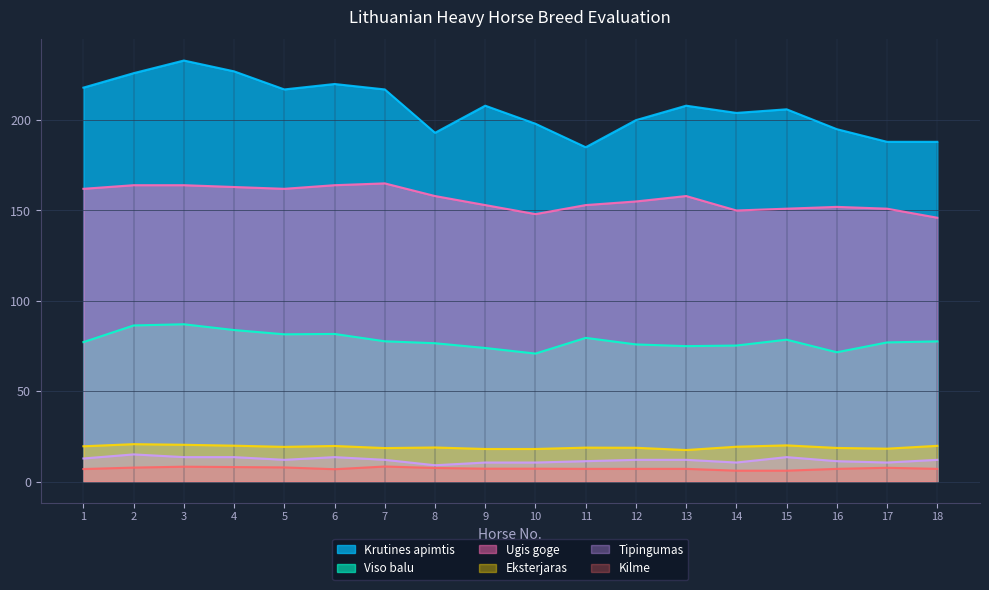

True or false: Viso balu and Ugis goge intersect in this chart.

False